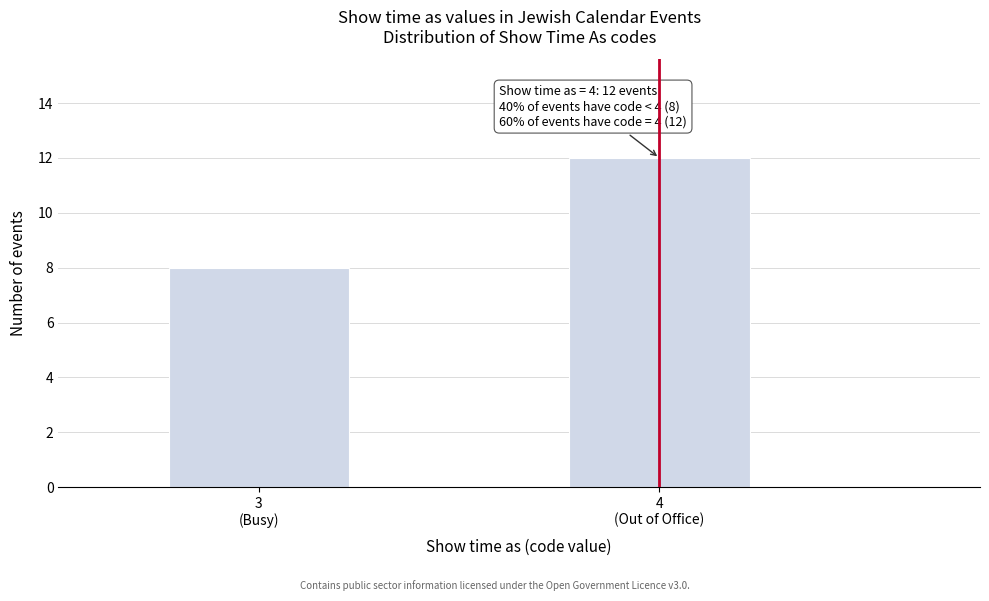

Reading left to right, what are all the values shown in this chart?

8	12